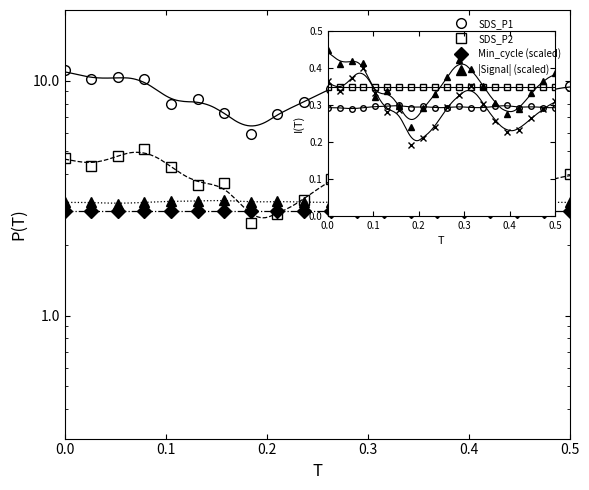

What is the difference between the SDS_P2 values at 12 and 13?

0.6